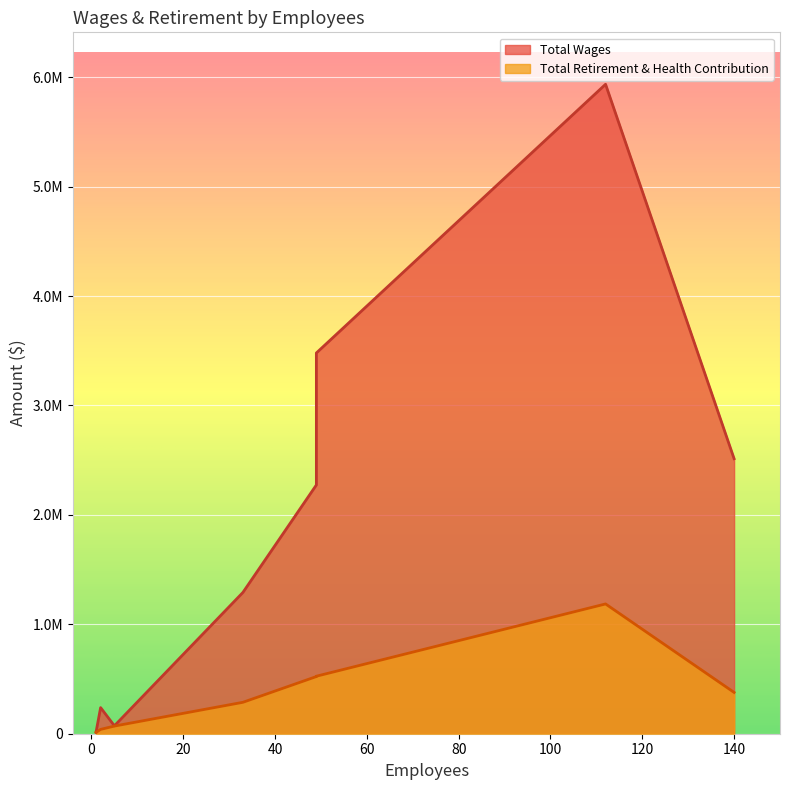

The Total Wages series shows 112889 at 5. True or false?

False